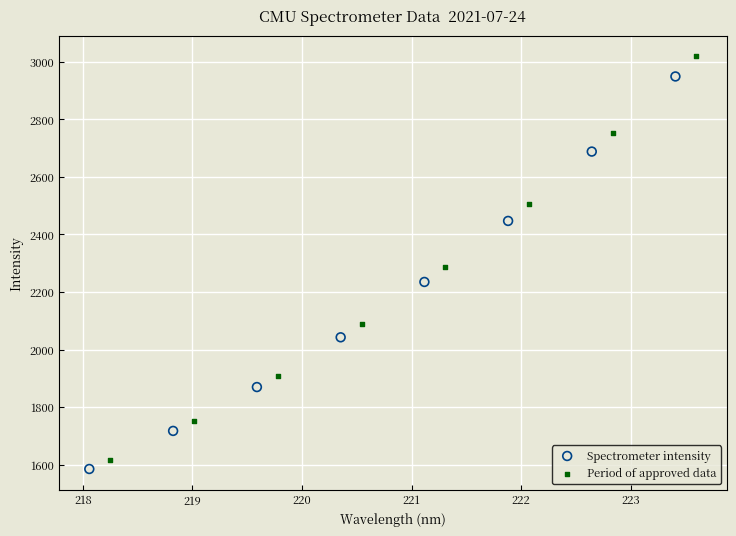

What are all the series names shown in the legend?

Spectrometer intensity, Period of approved data